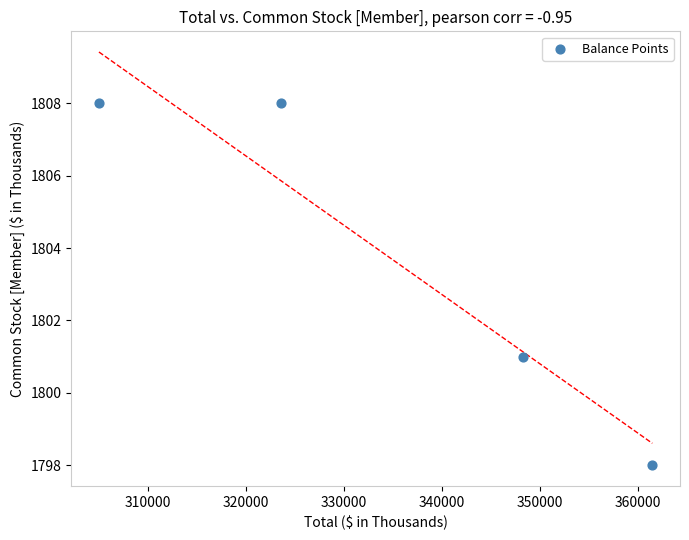

What Y value in the scatter plot is closest to 1803?

1801